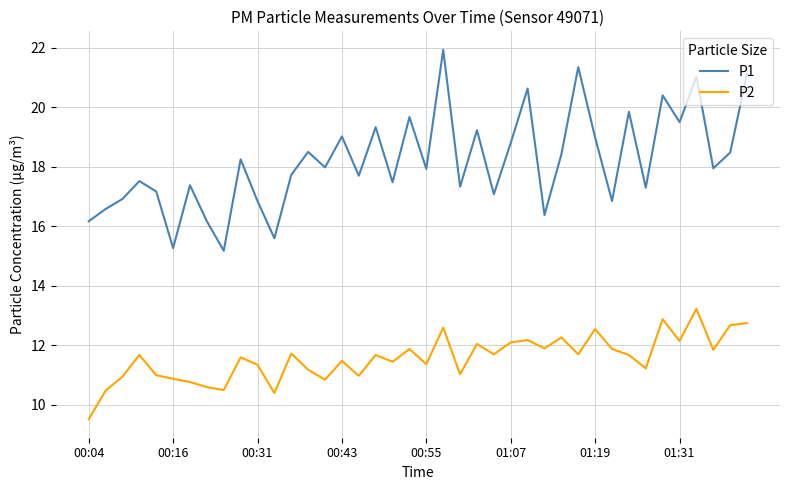

Which series has the largest range (max minus min)?

P1